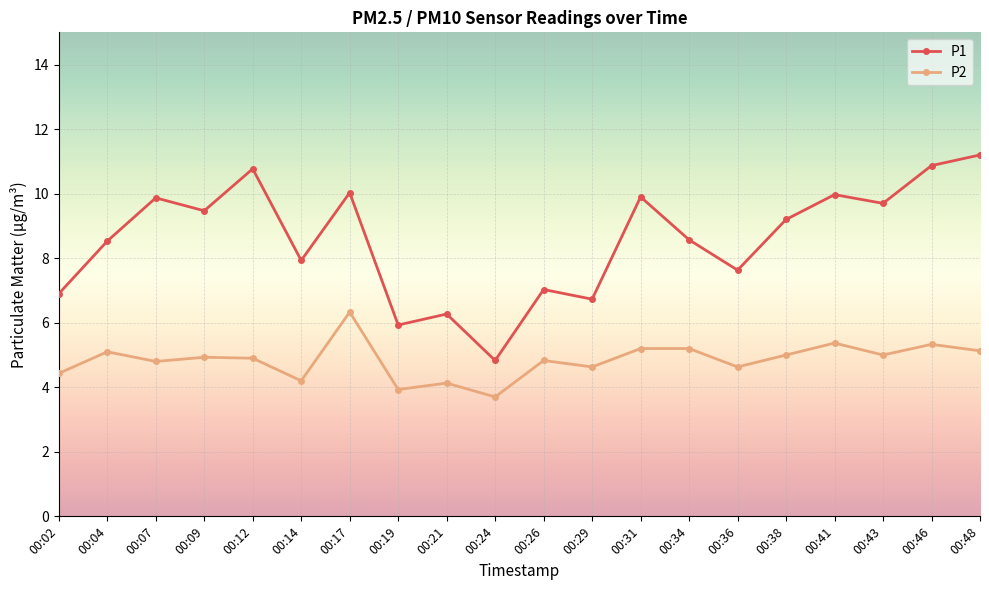

What is the spread (max minus min) of values at 00:43?

4.7